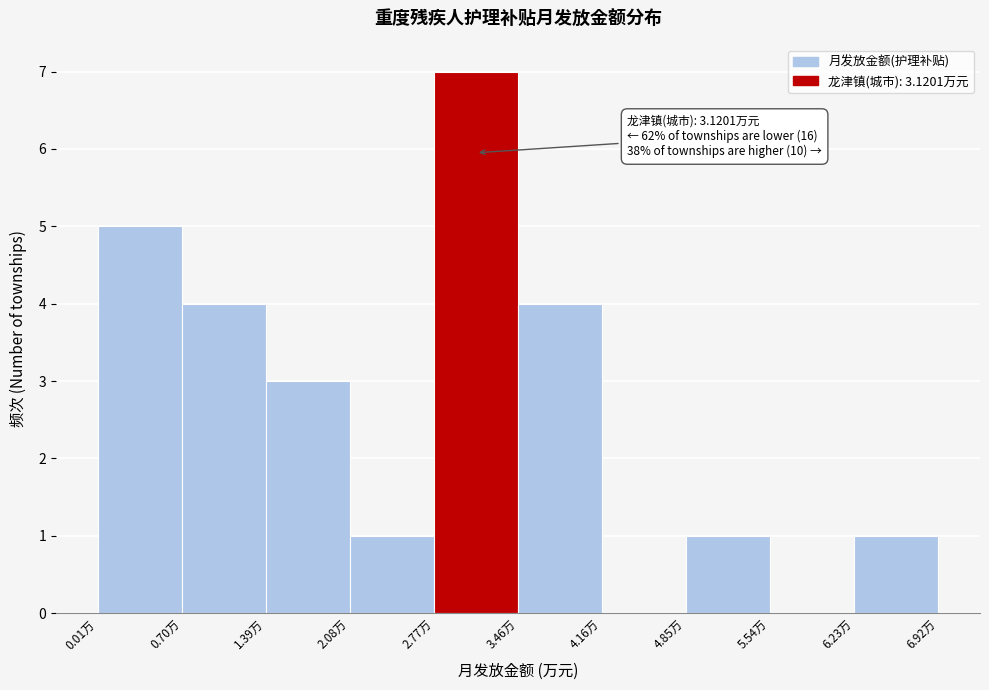

Over which range of the x-axis is the bar tallest?

2.8 to 3.5